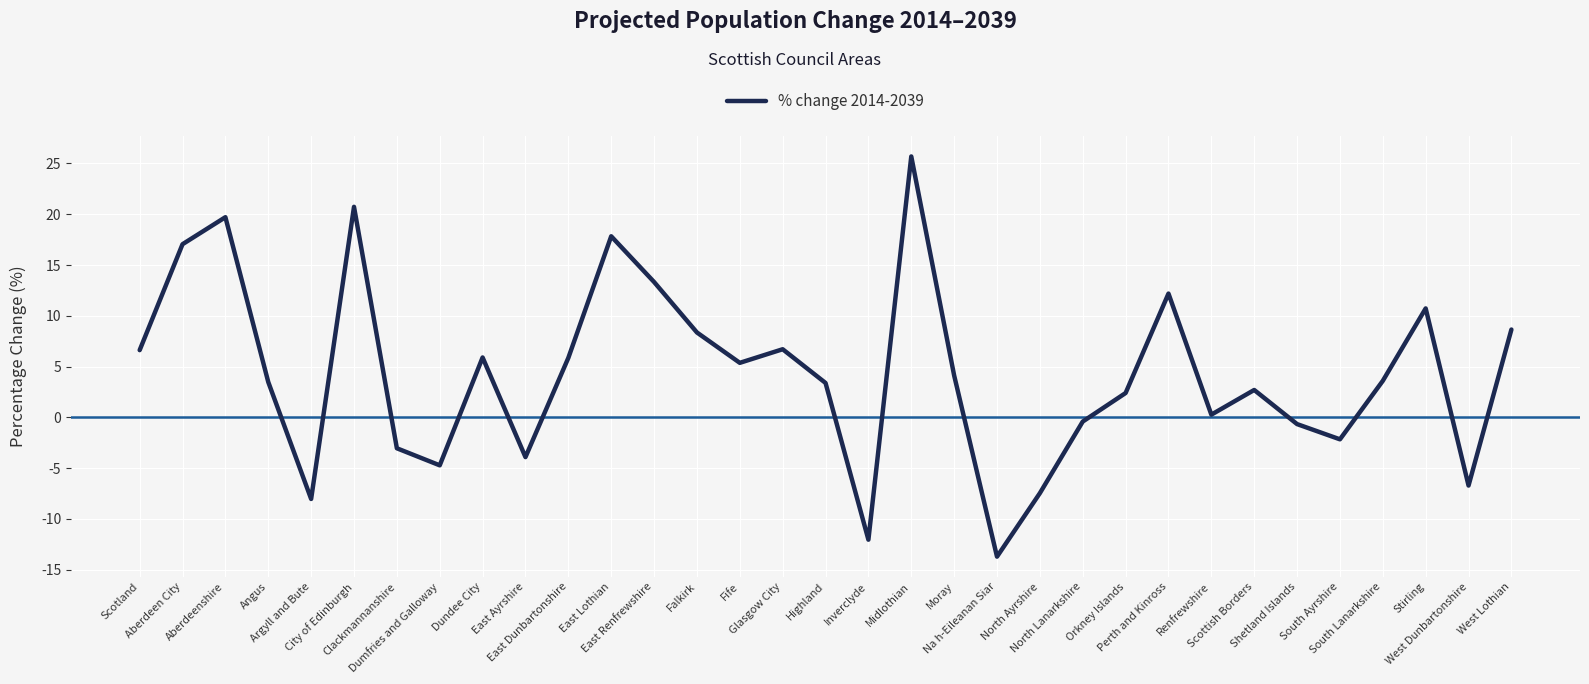

What is the minimum value shown in the chart?

-13.7